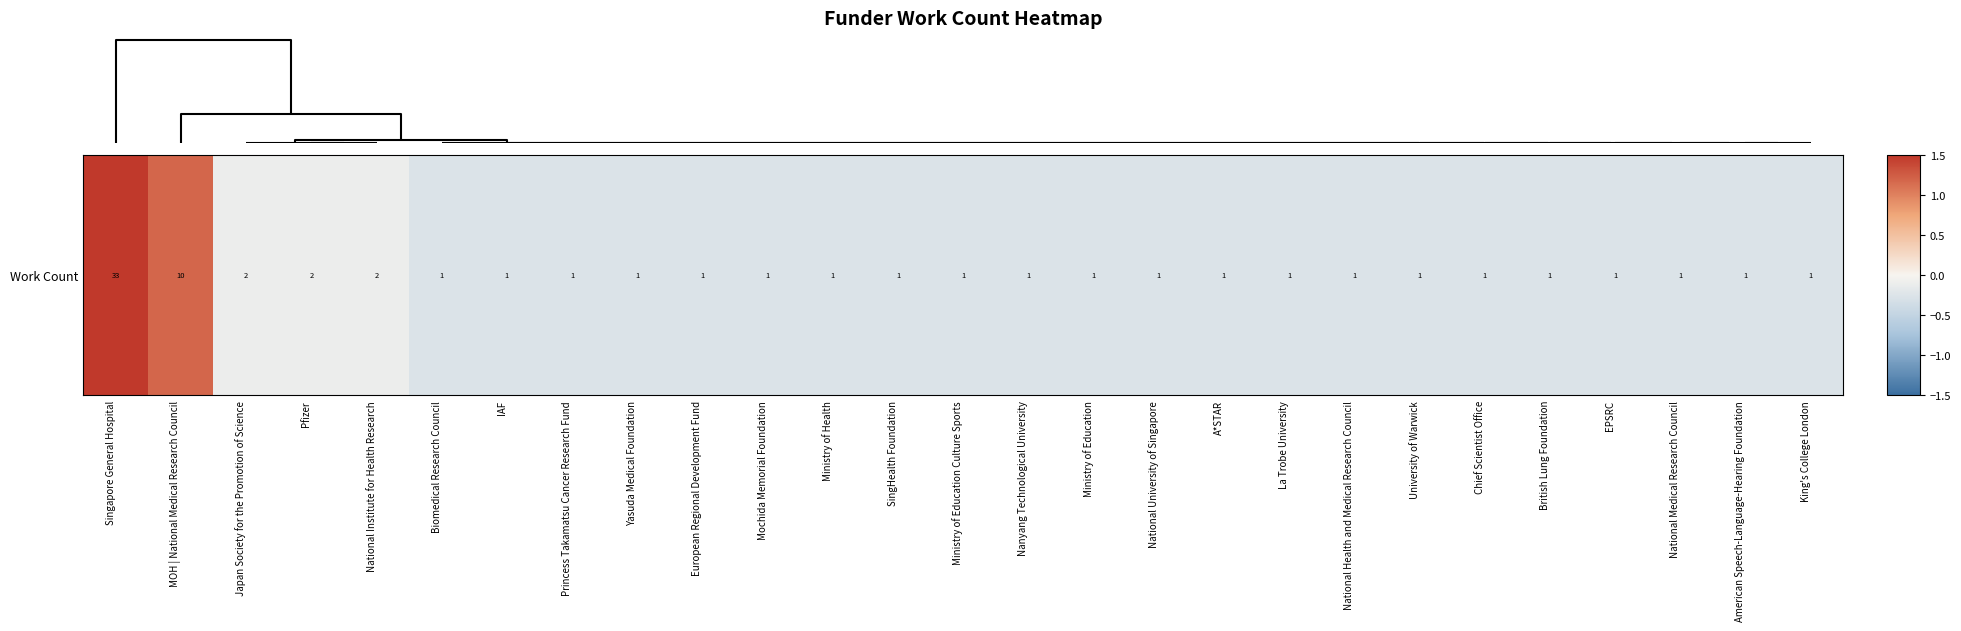

Rank the categories by value from lowest to highest.

Biomedical Research Council, IAF, Princess Takamatsu Cancer Research Fund, Yasuda Medical Foundation, European Regional Development Fund, Mochida Memorial Foundation, Ministry of Health, SingHealth Foundation, Ministry of Education Culture Sports, Nanyang Technological University, Ministry of Education, National University of Singapore, A*STAR, La Trobe University, National Health and Medical Research Council, University of Warwick, Chief Scientist Office, British Lung Foundation, EPSRC, National Medical Research Council, American Speech-Language-Hearing Foundation, King's College London, Japan Society for the Promotion of Science, Pfizer, National Institute for Health Research, MOH | National Medical Research Council, Singapore General Hospital